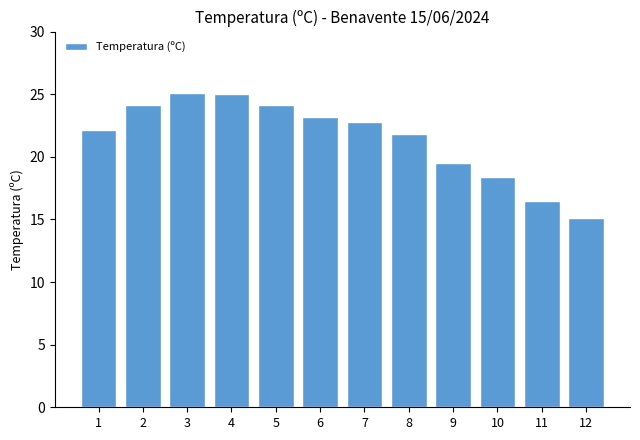

How many categories are shown in the chart?

12